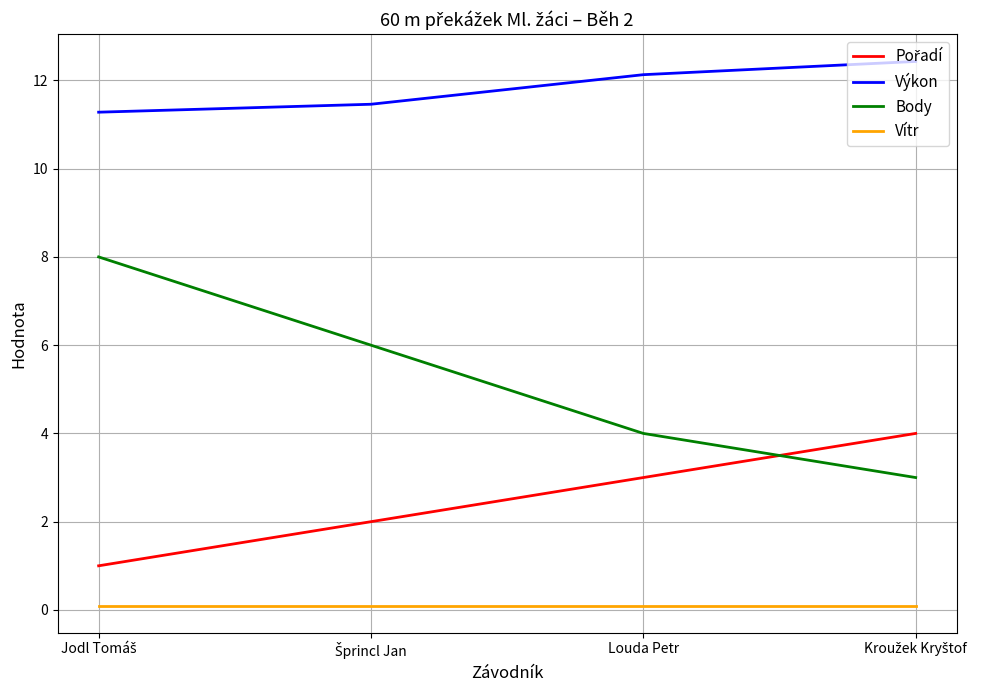

The value of Body at Louda Petr is 4.0. True or false?

True